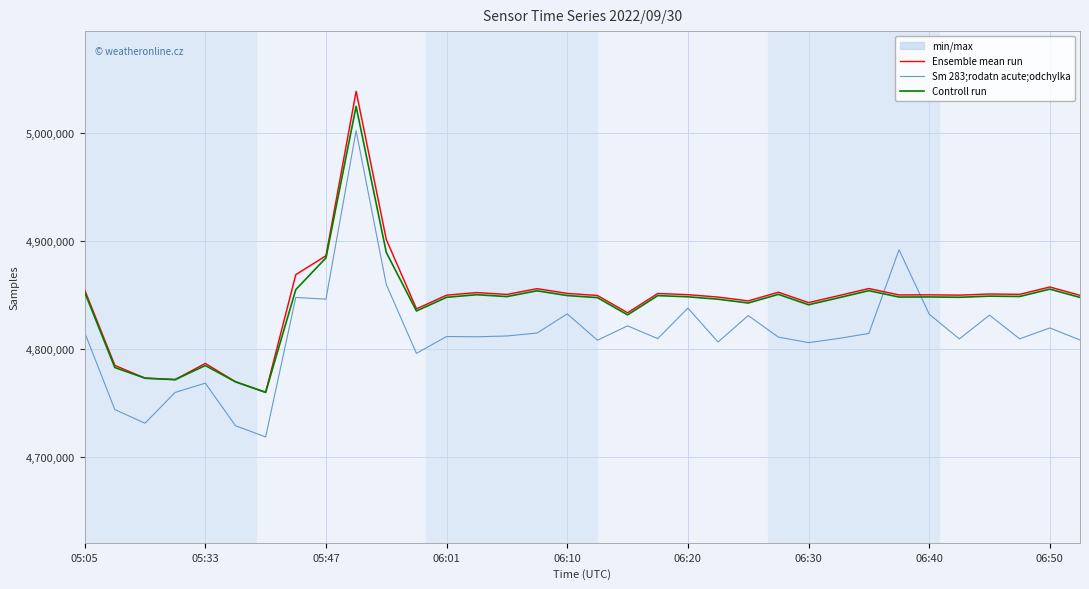

Which series ends up on top after the final intersection of Sm 283;rodatn acute;odchylka and Controll run?

Controll run